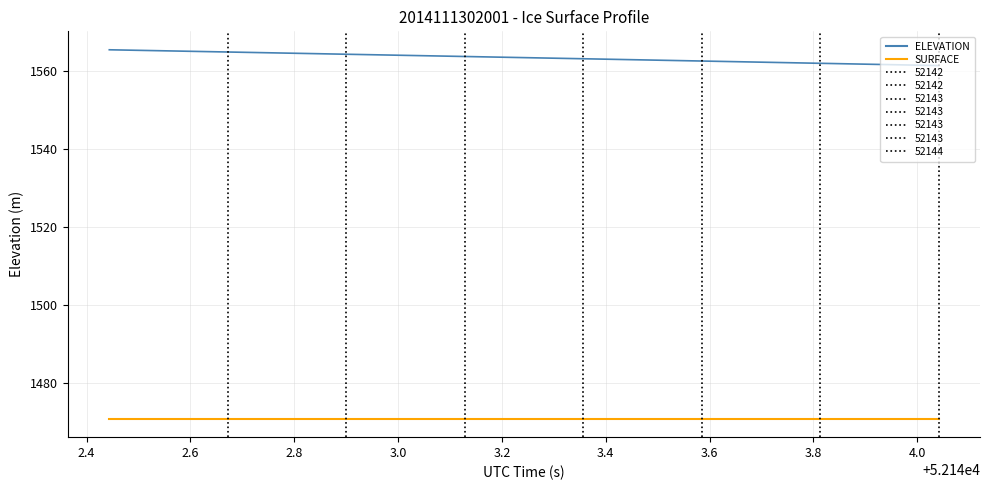

What is the difference between the maximum and minimum values in the ELEVATION series?

4.1